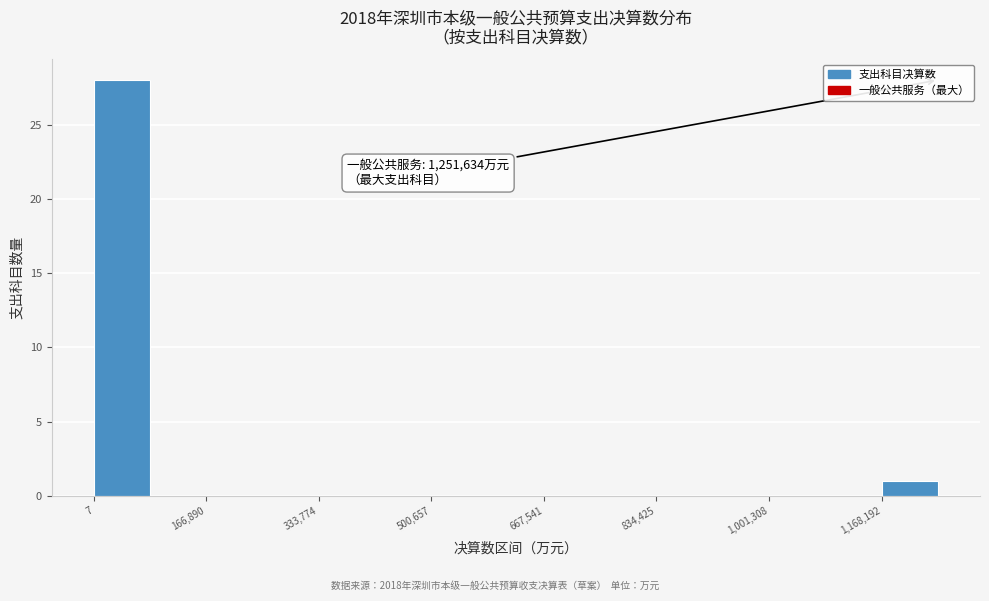

Over which range of the x-axis is the bar tallest?

0 to 80000